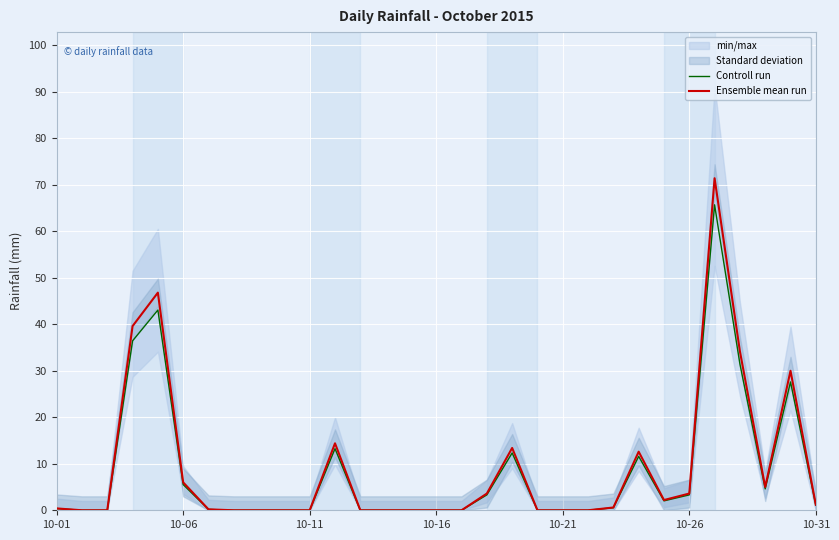

Does the chart display data point markers on the line(s)?

No